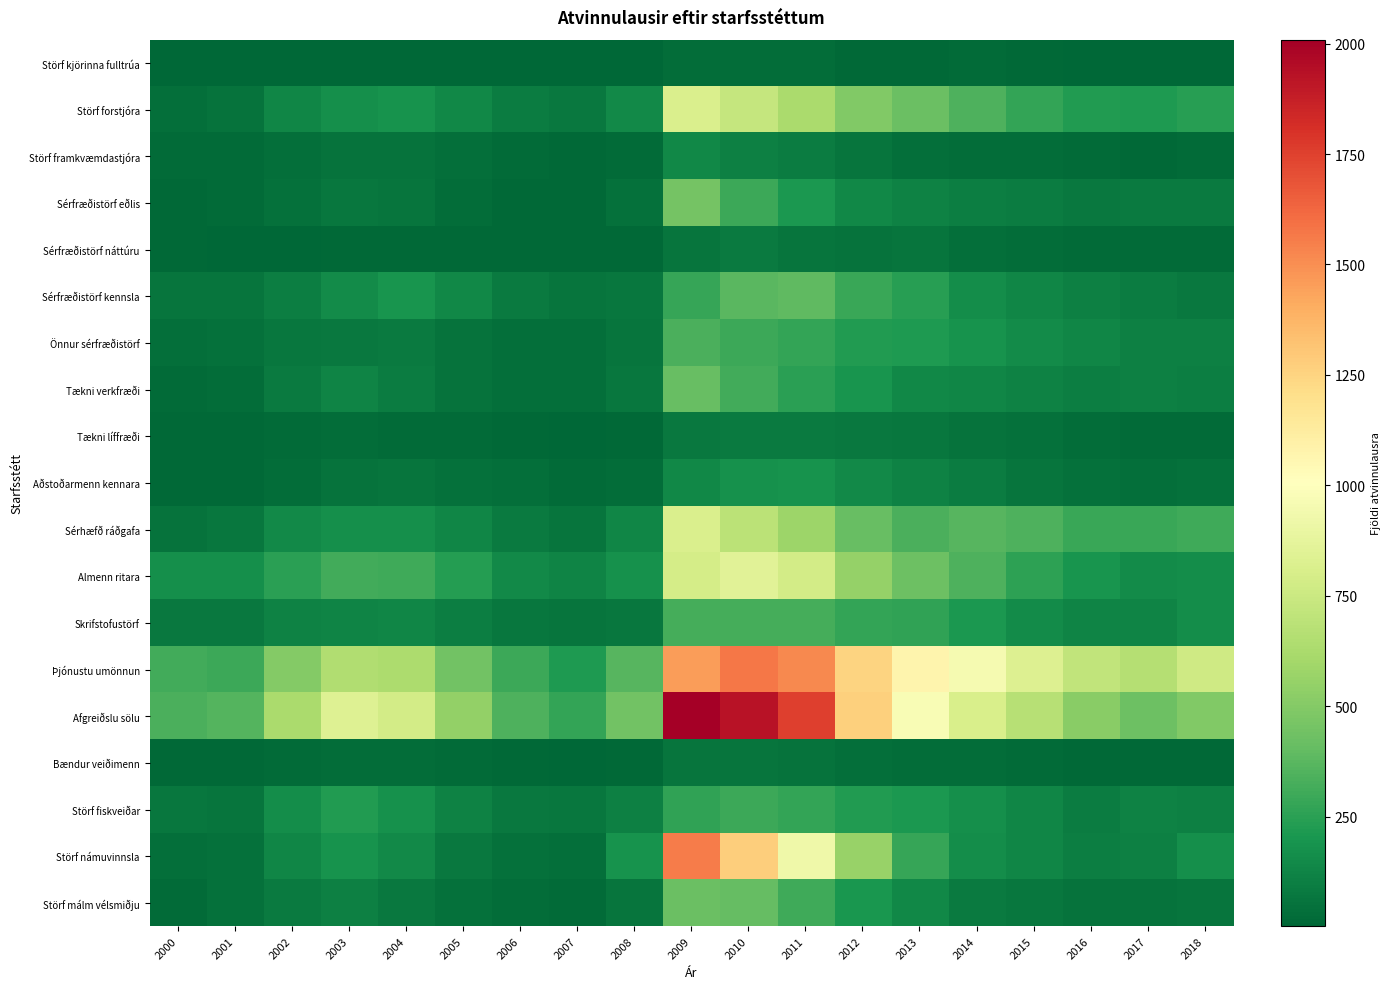

How many series are shown in this chart?

19